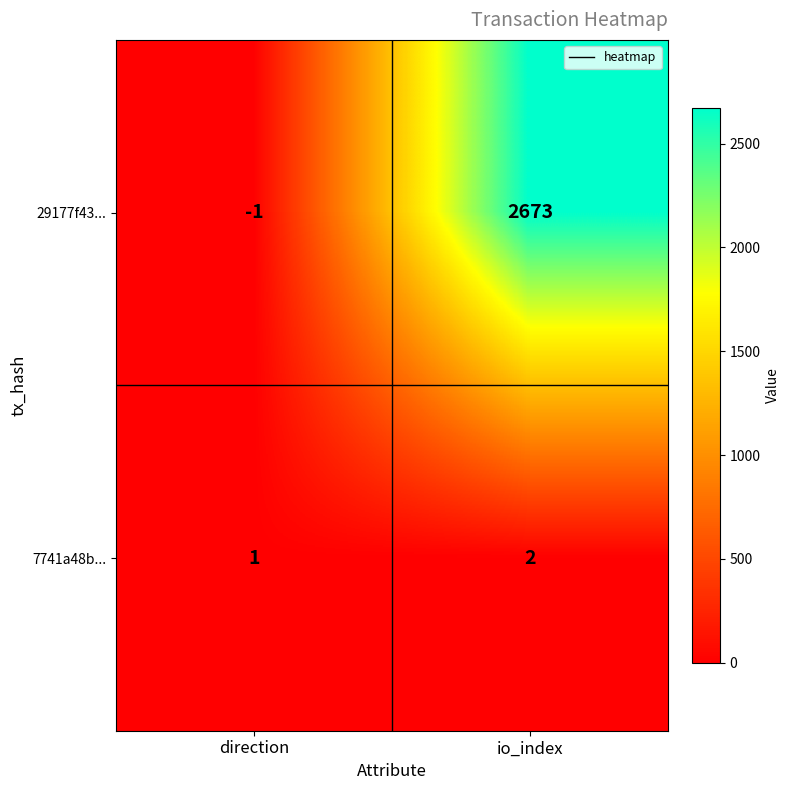

Which category has the lowest value across all series?

direction